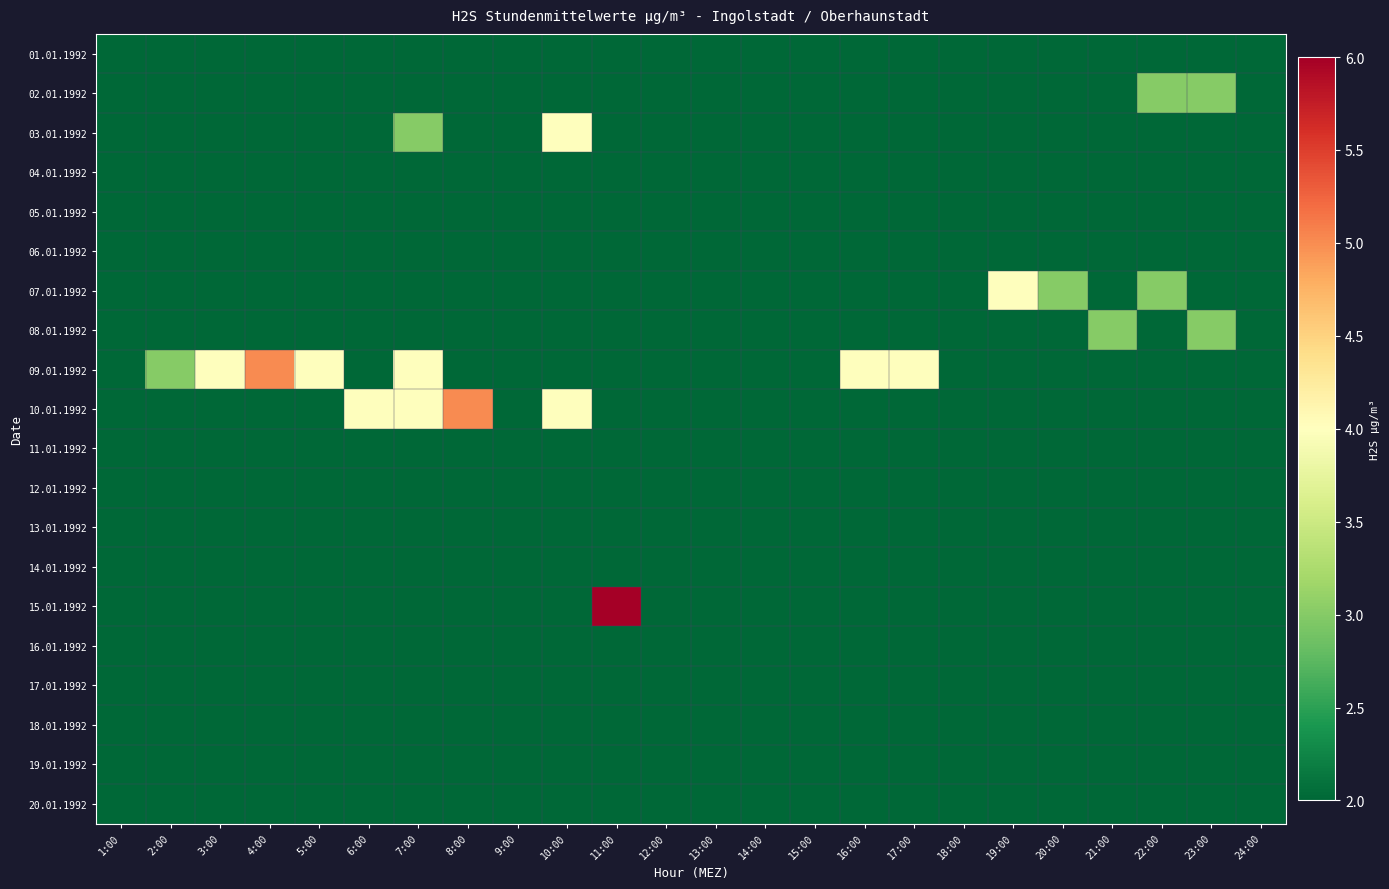

At how many categories does at least one series exceed 3?

11